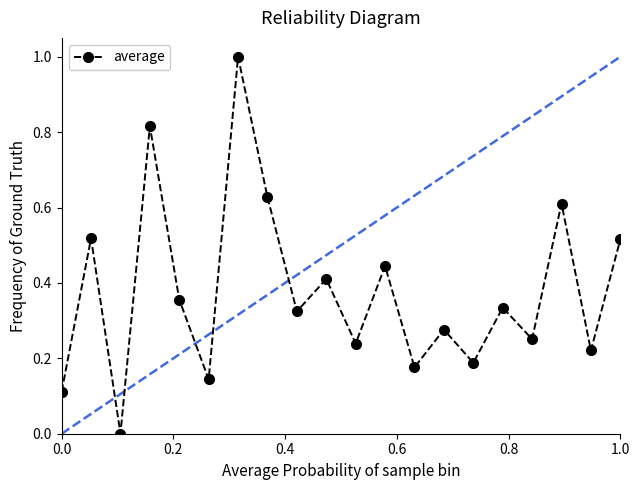

How many values exceed 0?

19